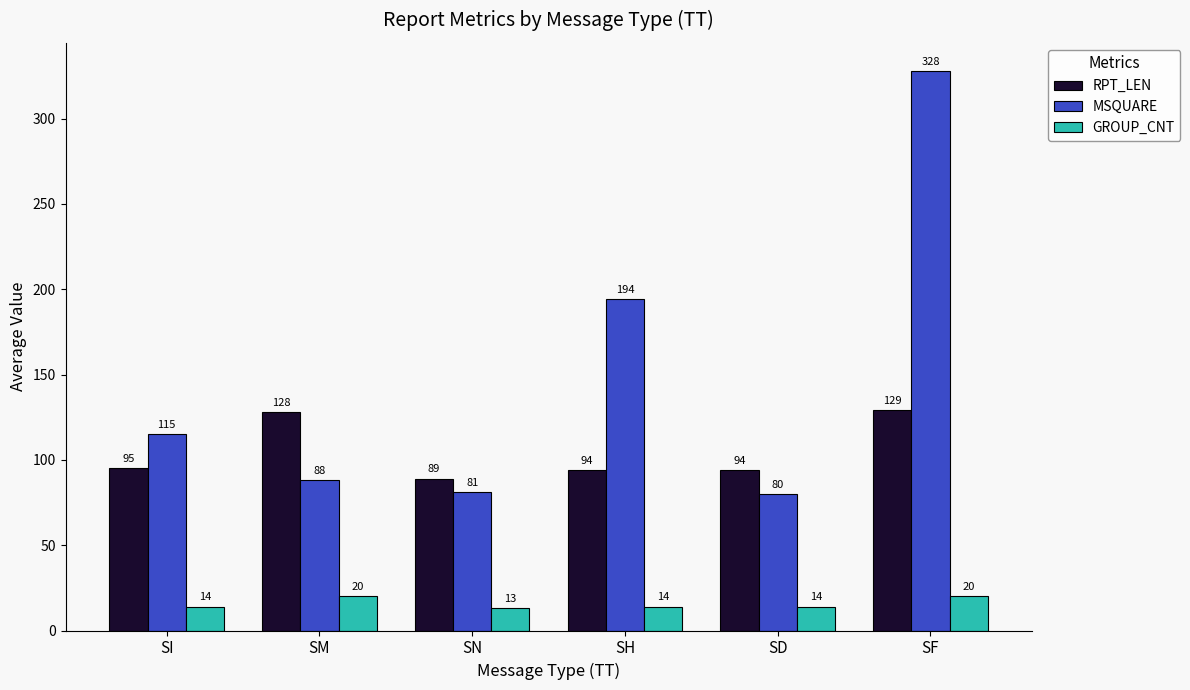

How many bars are there in total?

18